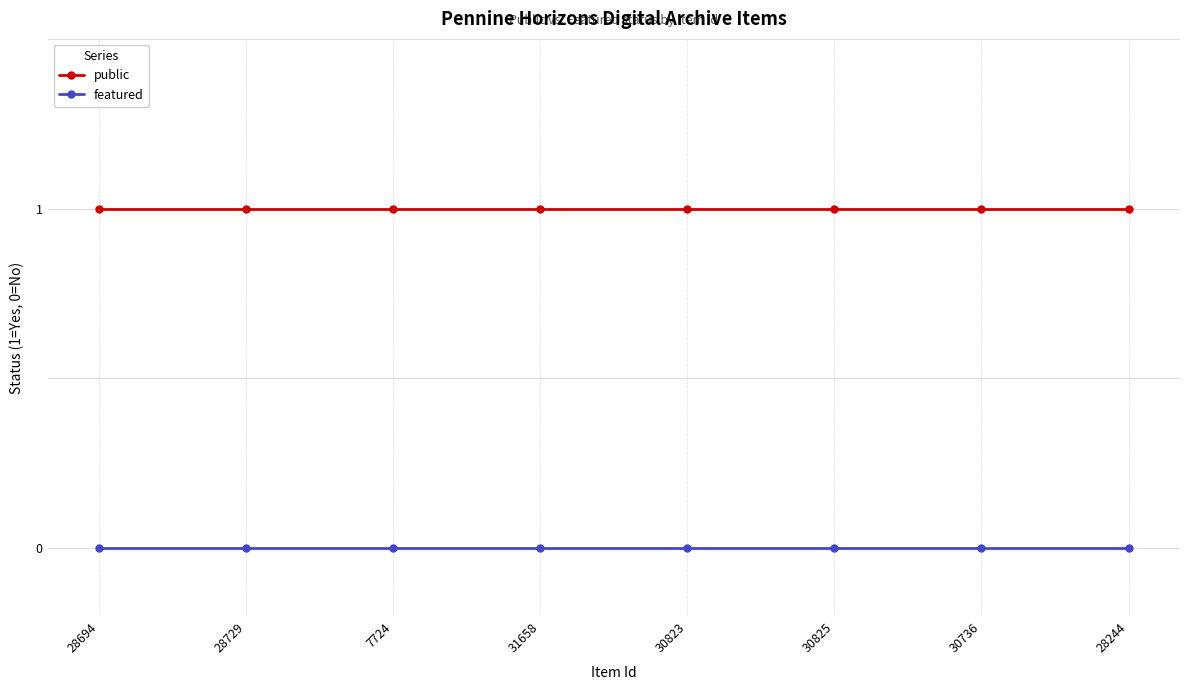

What position from the left is 28729?

2